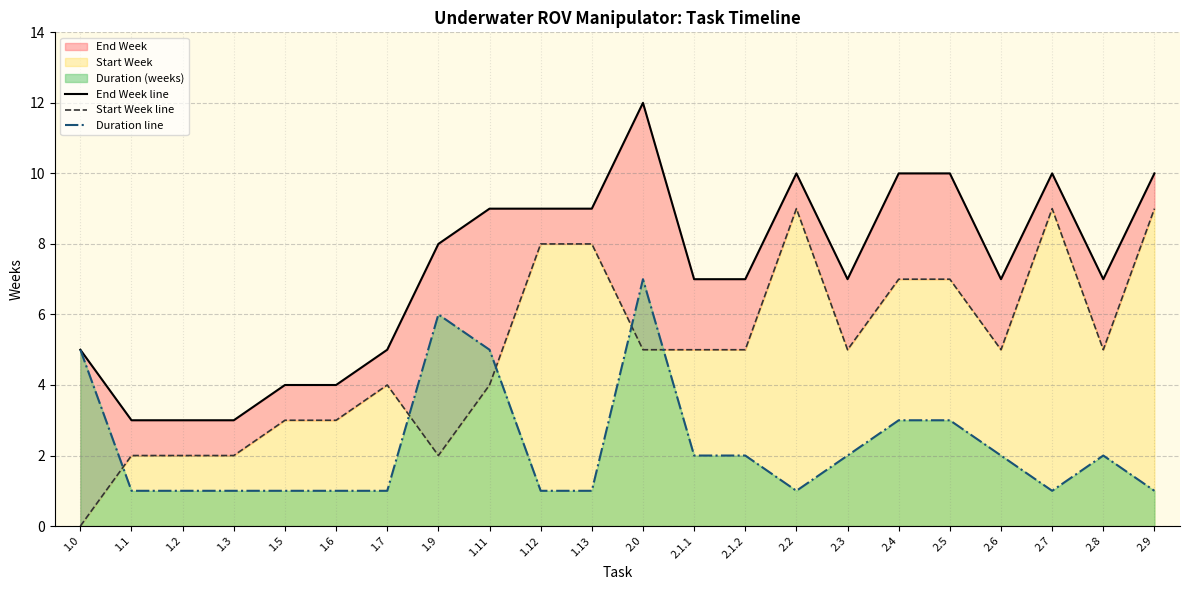

True or false: Start Week line has a value of 7 at 2.5.

True